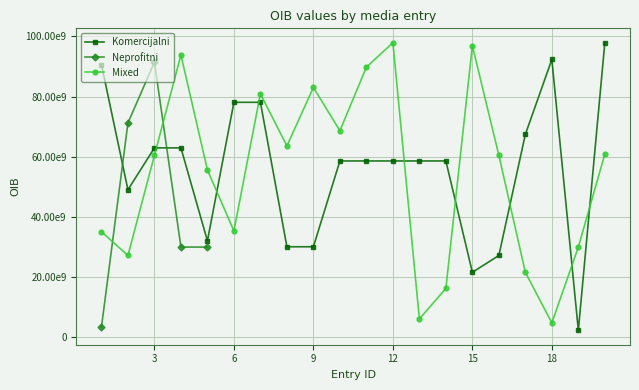

How many intersections are there between Neprofitni and Komercijalni?

2